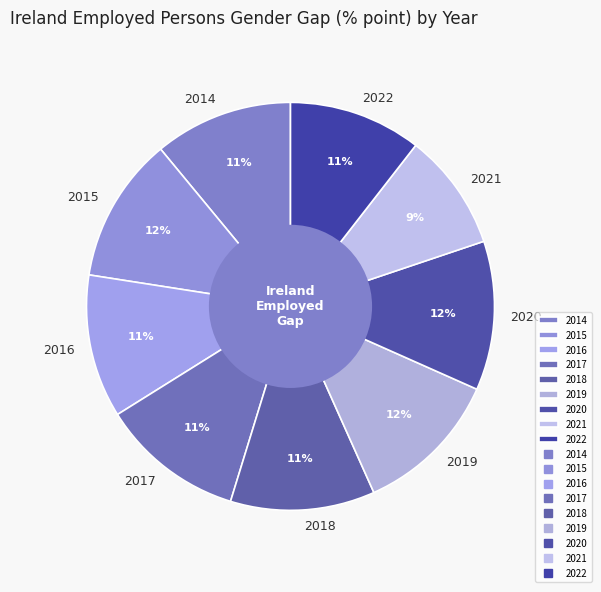

Is 2022 the majority of the pie?

No